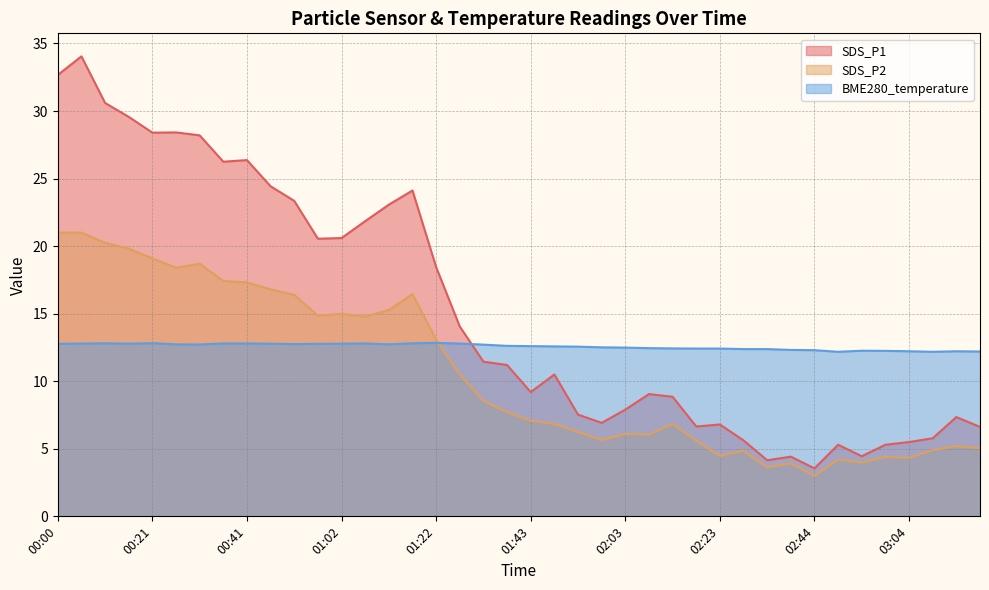

At which category is the sum across all series the highest?

00:05